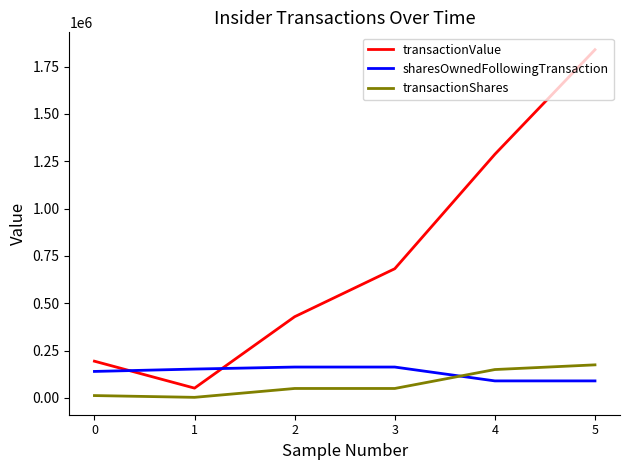

At which category is the sum across all series the highest?

5